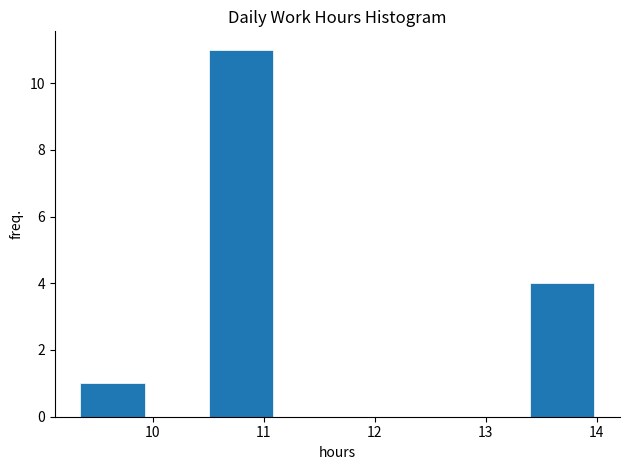

Reading left to right, transcribe this chart: for each bar, give the range it covers on the x-axis and its height. Neither the bar edges nor the heights are printed on the chart, so give them approximately, as read against the axes.

9.4 to 9.9: 1
9.9 to 10.5: 0
10.5 to 11.1: 11
11.1 to 11.7: 0
11.7 to 12.2: 0
12.2 to 12.8: 0
12.8 to 13.4: 0
13.4 to 14.0: 4